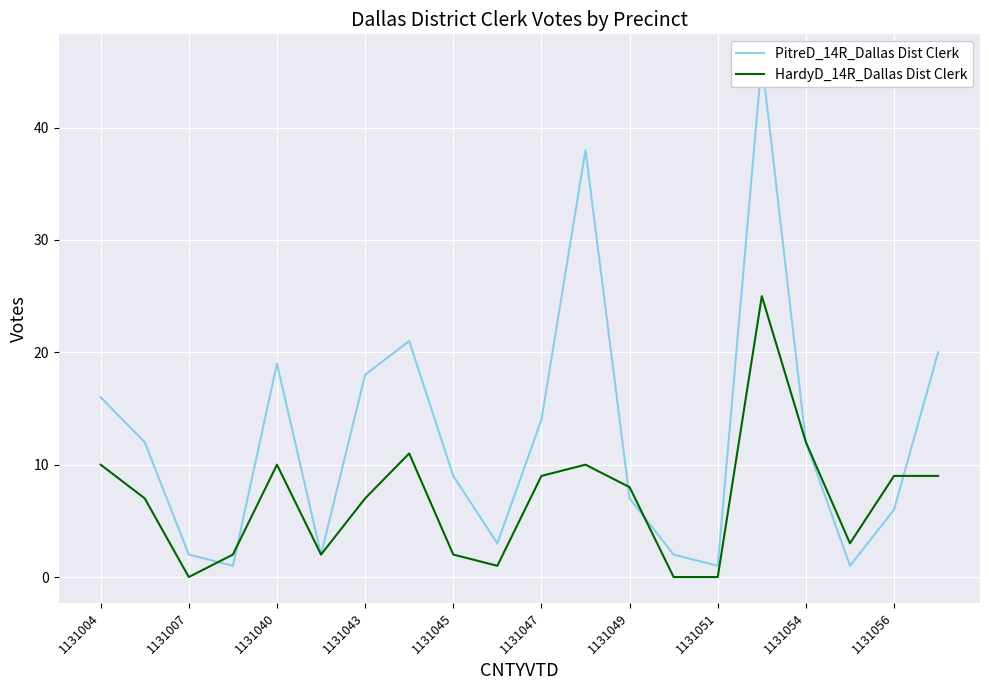

Rank the series by their average value, from highest to lowest.

PitreD_14R_Dallas Dist Clerk, HardyD_14R_Dallas Dist Clerk